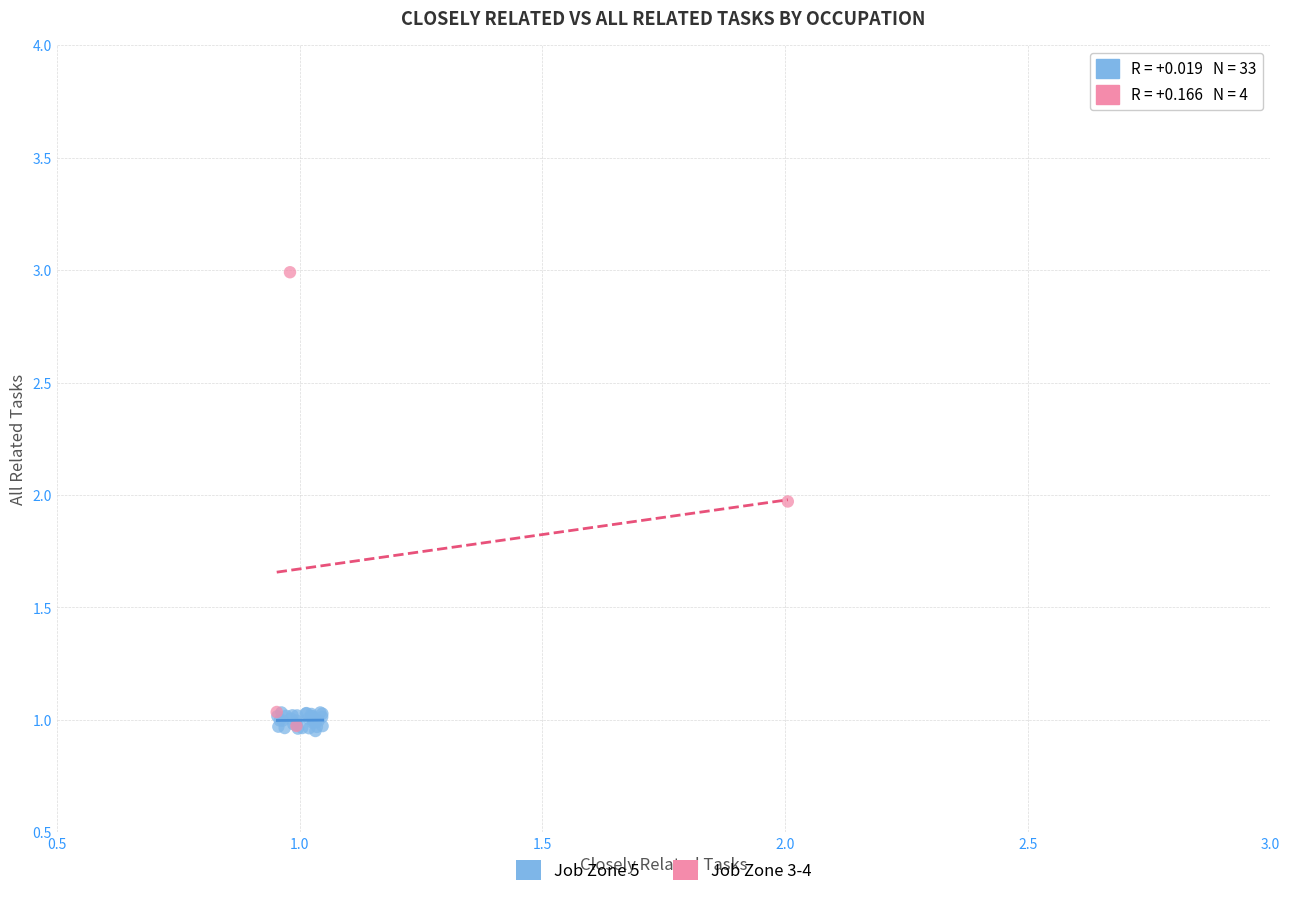

What are all the series names shown in the legend?

Job Zone 5, Job Zone 3-4